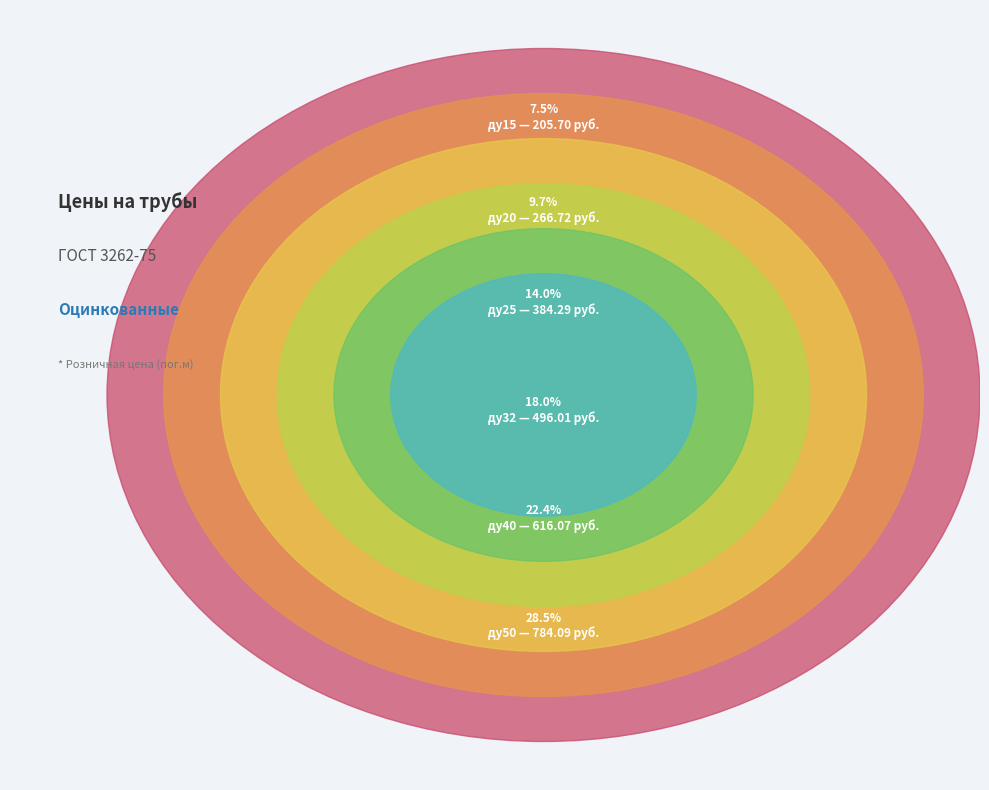

To the nearest percent, what is the difference between the ду40 and ду25 slice percentages?

8%